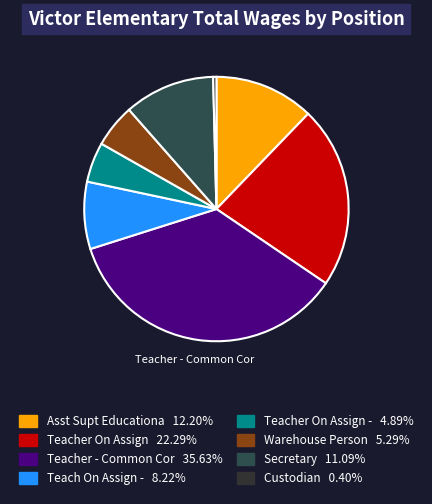

To the nearest percent, what is the average slice percentage?

12%